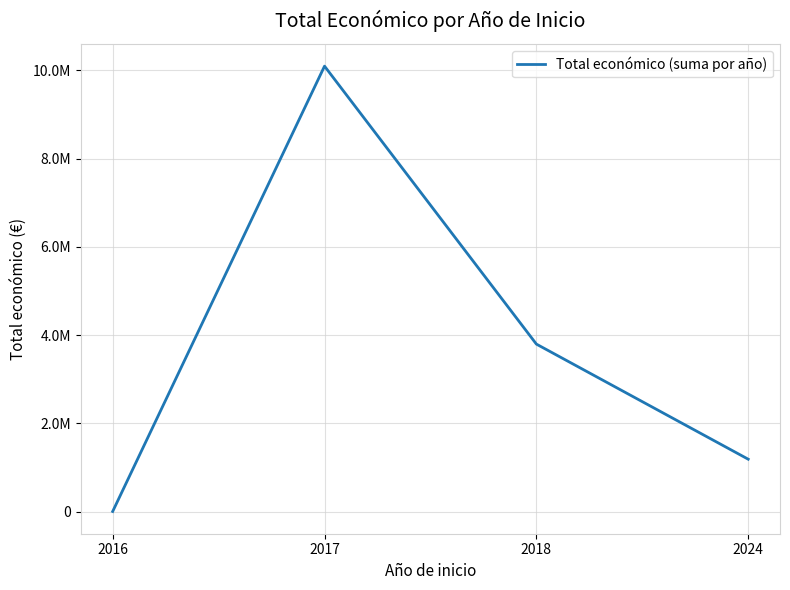

At which label is the value closest to 5050375?

2018